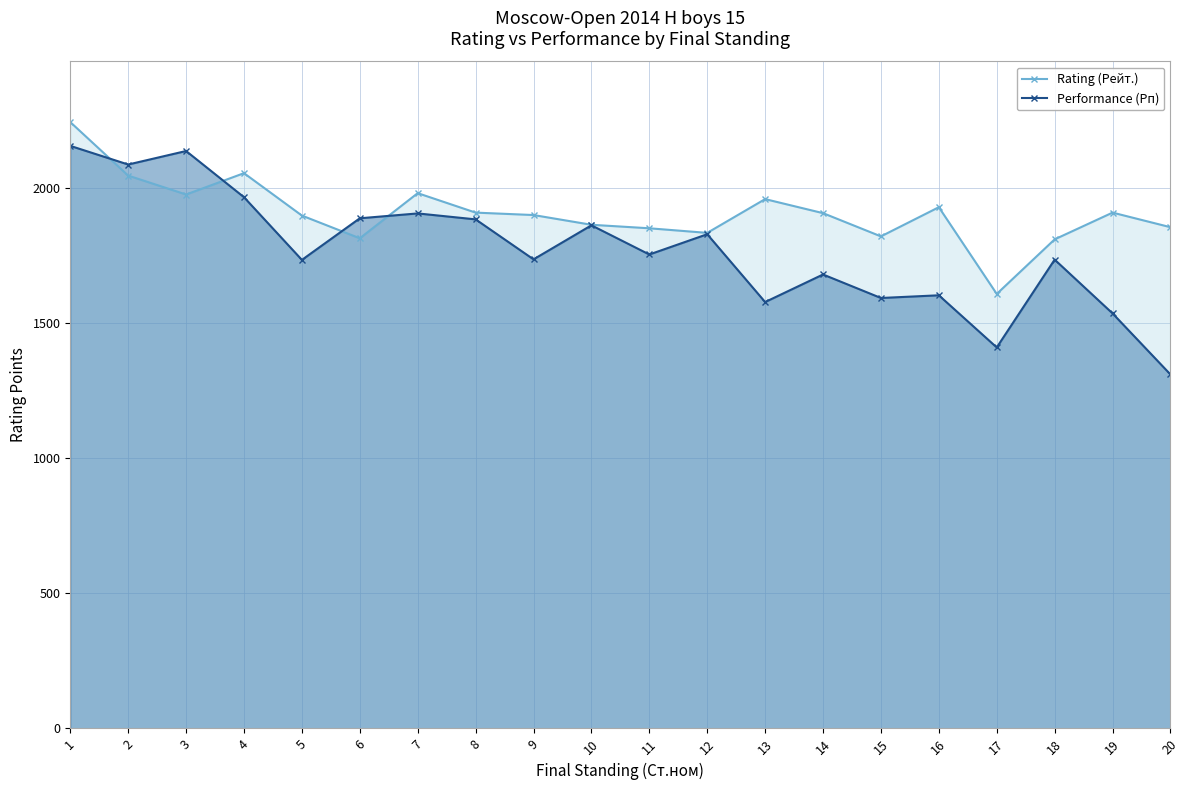

Is the value of Rating (Рейт.) at 9 greater than the value of Performance (Рп) at 8?

Yes